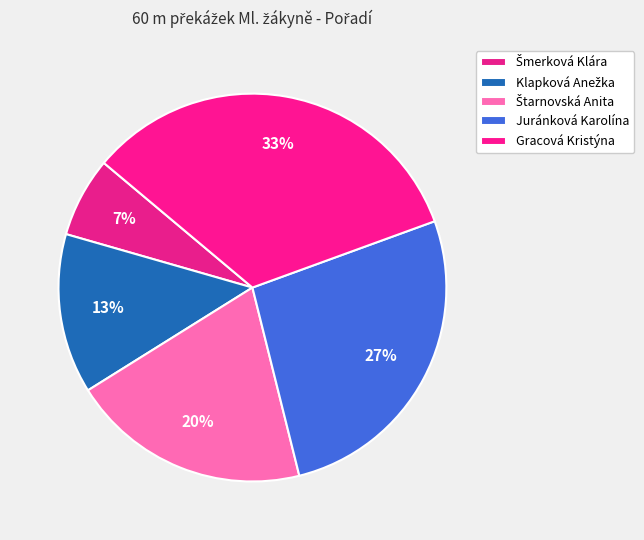

To the nearest percent, what percentage of the pie is Šmerková Klára?

7%